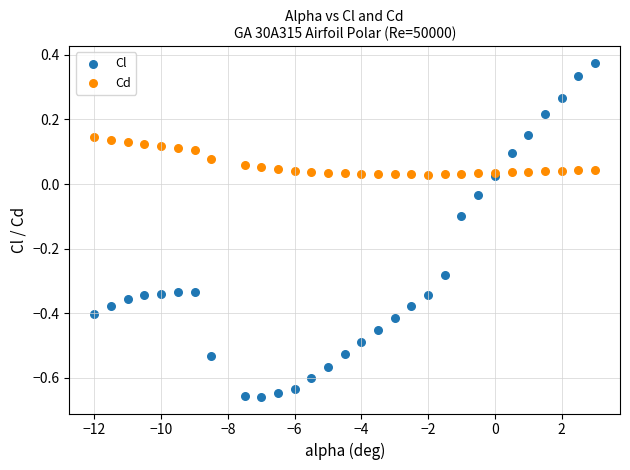

Which series has the widest spread of Y values?

Cl